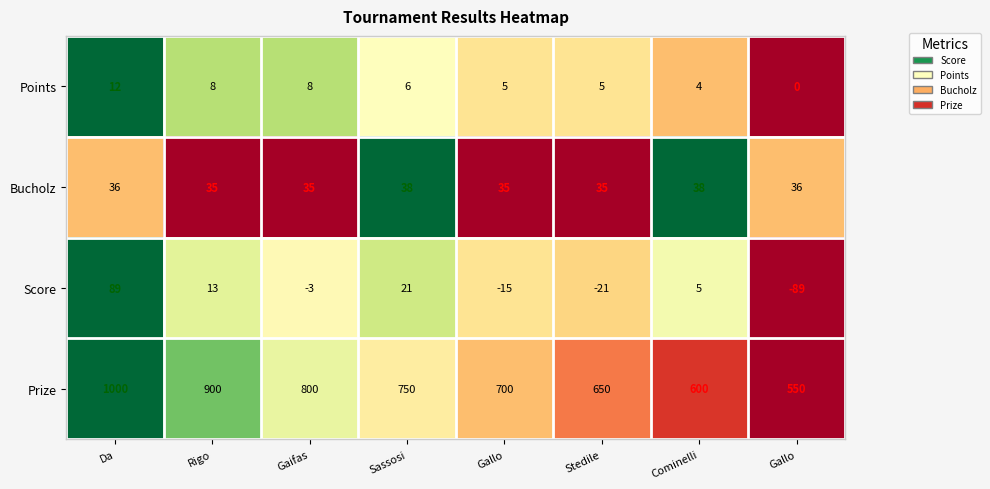

Rank the series at Stedile from highest to lowest value.

Prize, Bucholz, Points, Score